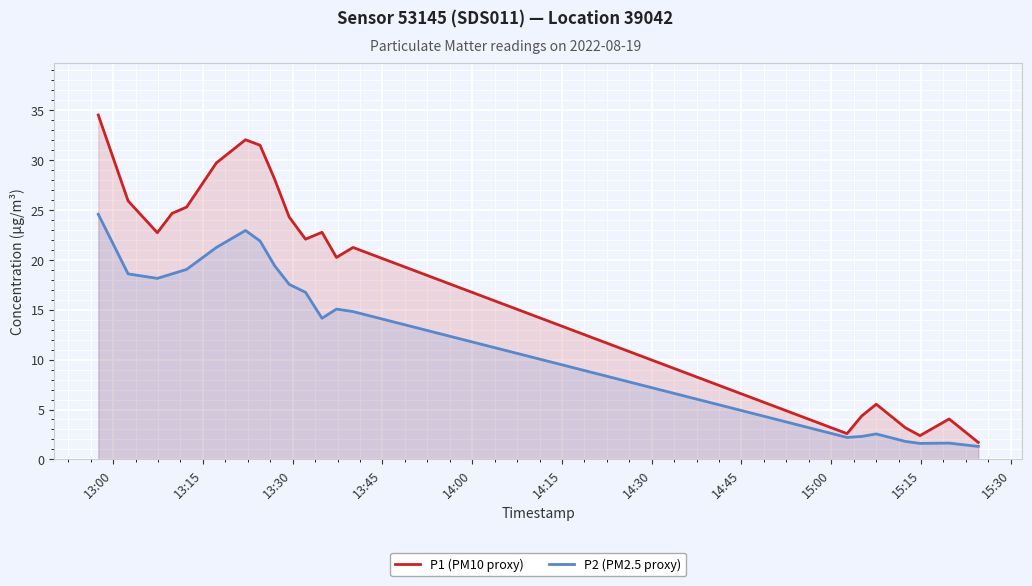

At how many categories does at least one series exceed 27?

5